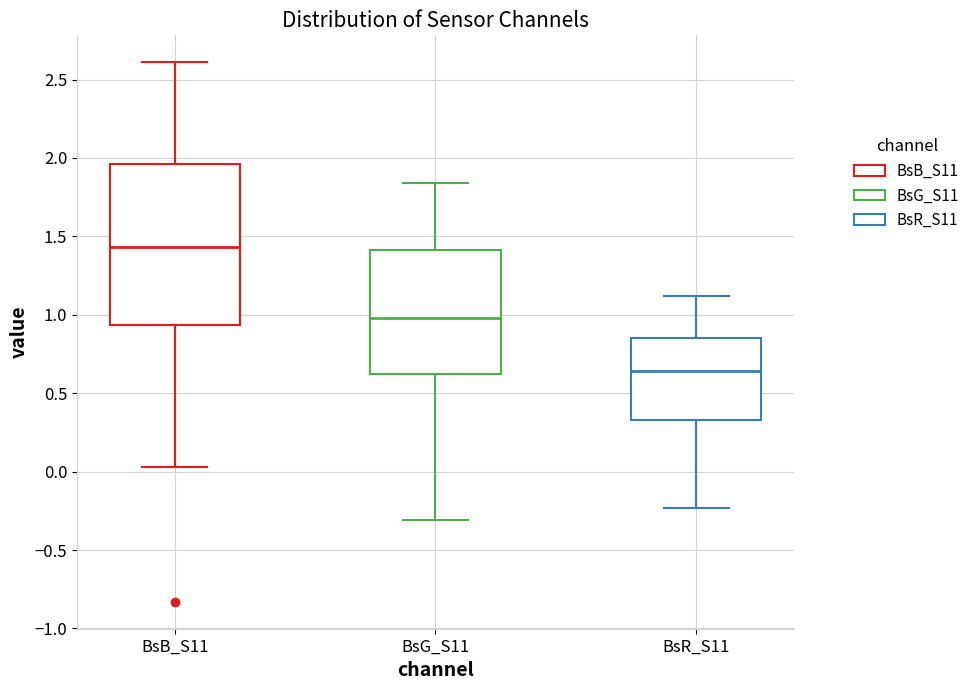

Reading left to right, read every box against the y-axis: the position of its median line, the range the box covers, and the ends of its whiskers. The values are not printed on the chart, so give them approximately, as read against the axis.

BsB_S11: median 1.45, box 0.95 to 1.95, whiskers 0.05 to 2.60
BsG_S11: median 1.00, box 0.60 to 1.40, whiskers -0.30 to 1.85
BsR_S11: median 0.65, box 0.35 to 0.85, whiskers -0.25 to 1.10